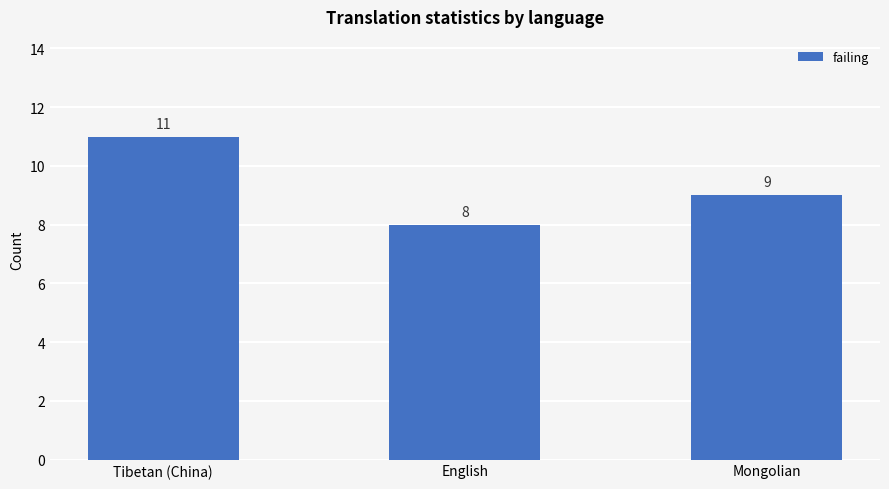

Where is the data nearest to the value 9?

Mongolian